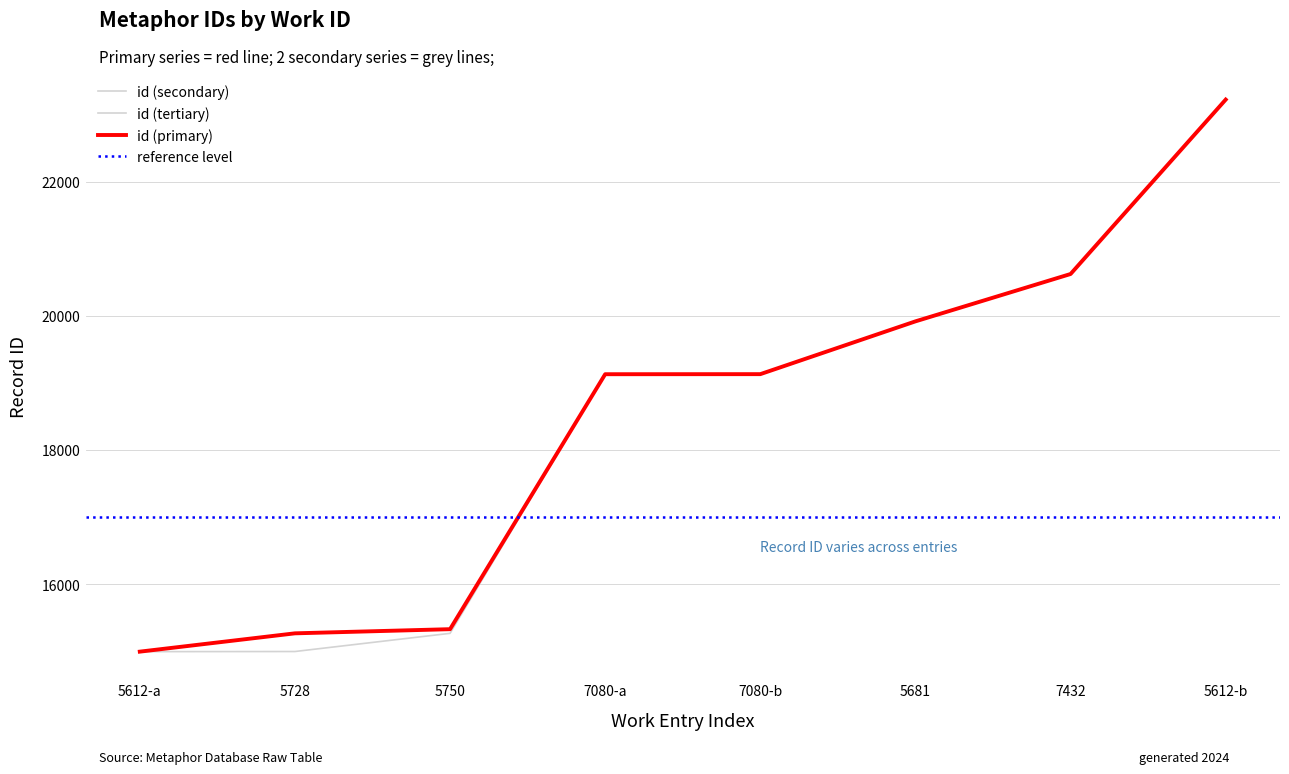

Reading left to right, list all the values displayed in this chart.

id (primary): 5612-a=14993	5728=15266	5750=15328	7080-a=19129	7080-b=19130	5681=19917	7432=20623	5612-b=23223
id (secondary): 5612-a=14995	5728=15266	5750=15328	7080-a=19129	7080-b=19130	5681=19917	7432=20623	5612-b=23223
id (tertiary): 5612-a=14993	5728=14995	5750=15266	7080-a=19129	7080-b=19130	5681=19917	7432=20623	5612-b=23223